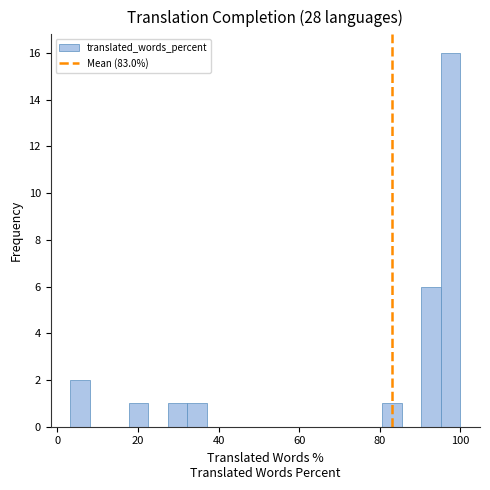

Around what value on the x-axis is the tallest bar? Give the approximate position of its centre, as read against the axis.

98